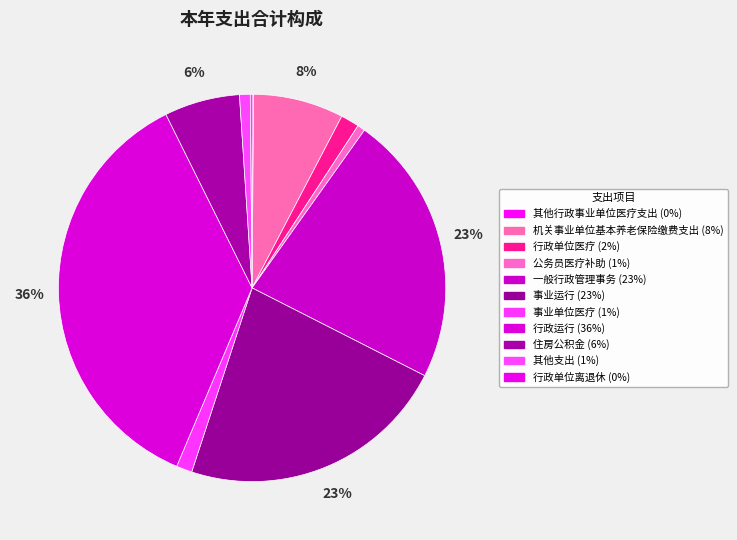

To the nearest percent, what is the combined percentage of 行政单位医疗 and 事业运行?

24%